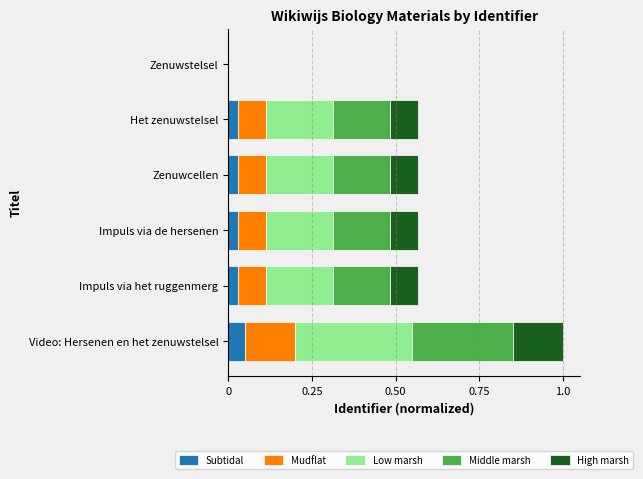

What are all the series names shown in the legend?

Subtidal, Mudflat, Low marsh, Middle marsh, High marsh